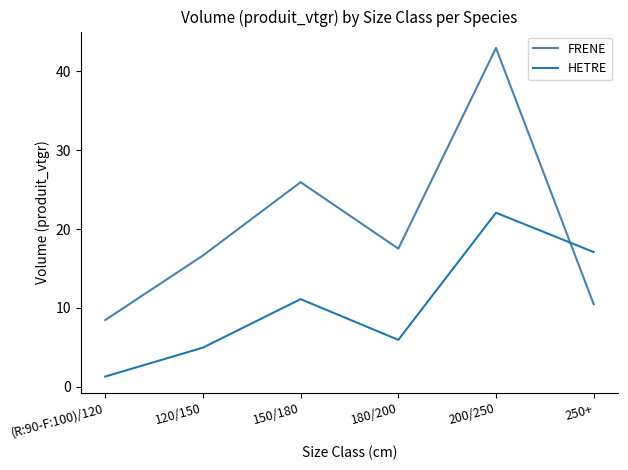

At which category is the sum across all series the highest?

200/250